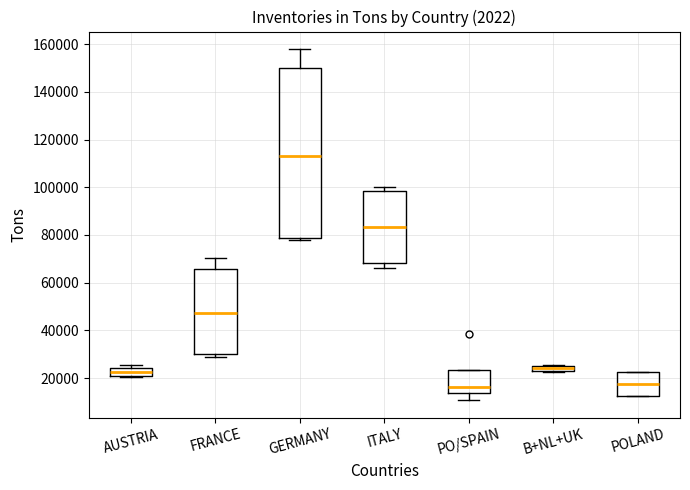

Which box is the tallest, from its lower edge to its upper edge?

GERMANY